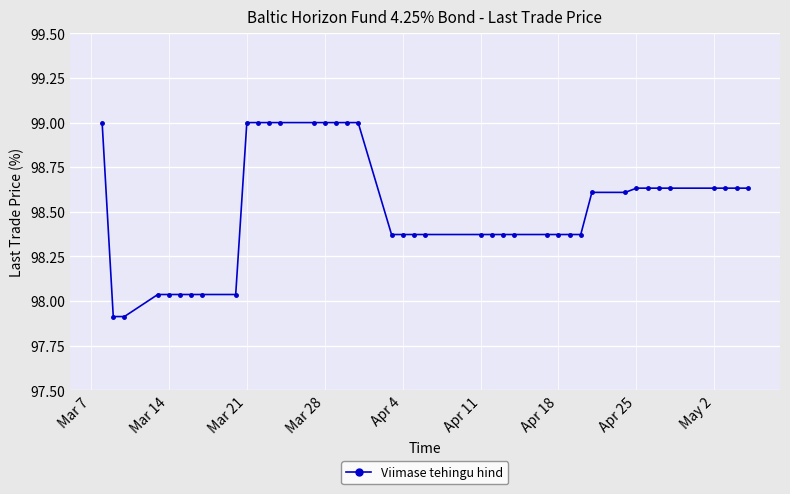

Count the number of values greater than 98.

38